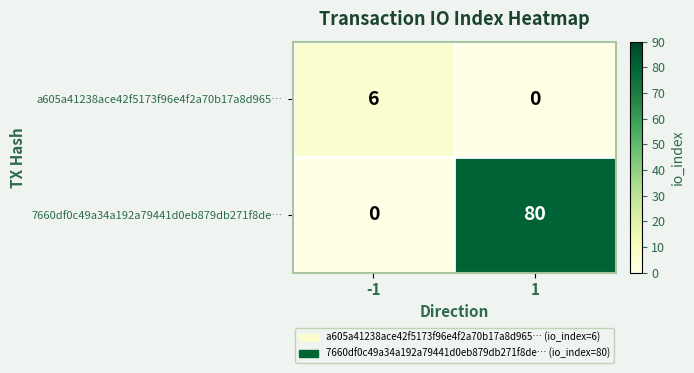

Count the number of categories in the chart.

2